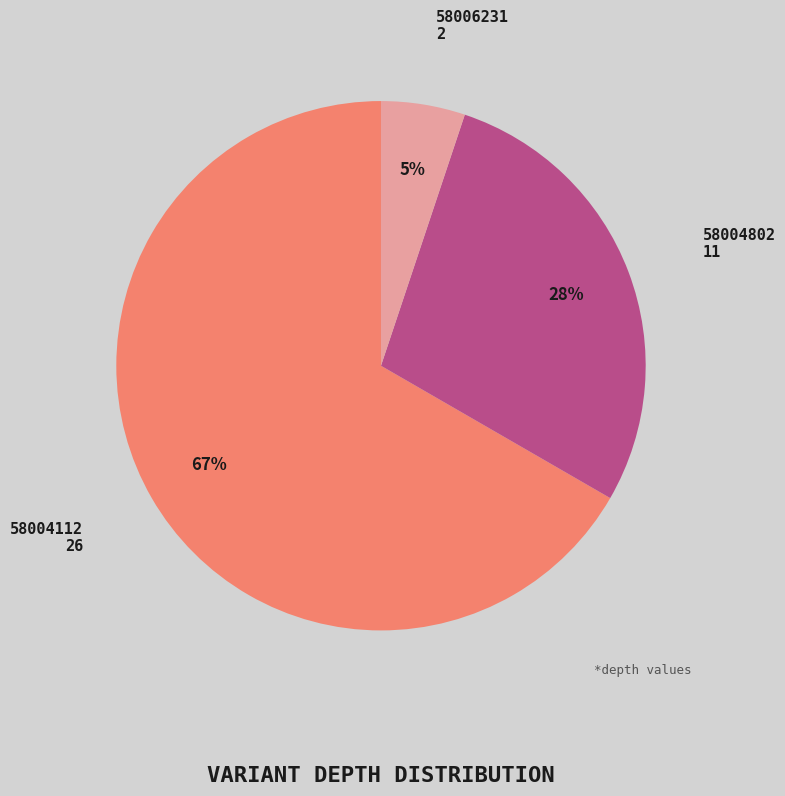

Which category has the smallest portion of the pie?

58006231